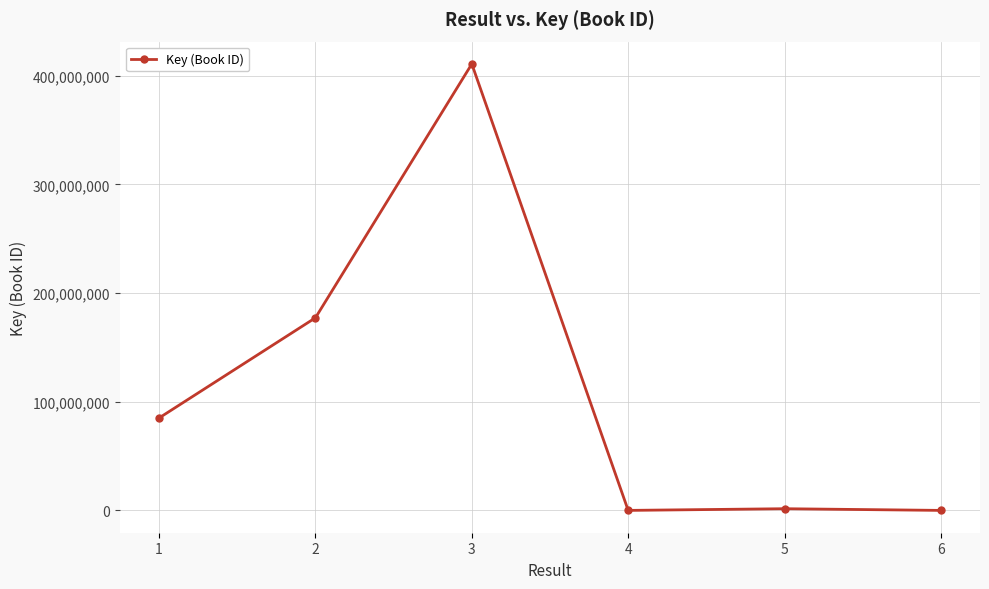

At which category does the data reach its first local peak?

3